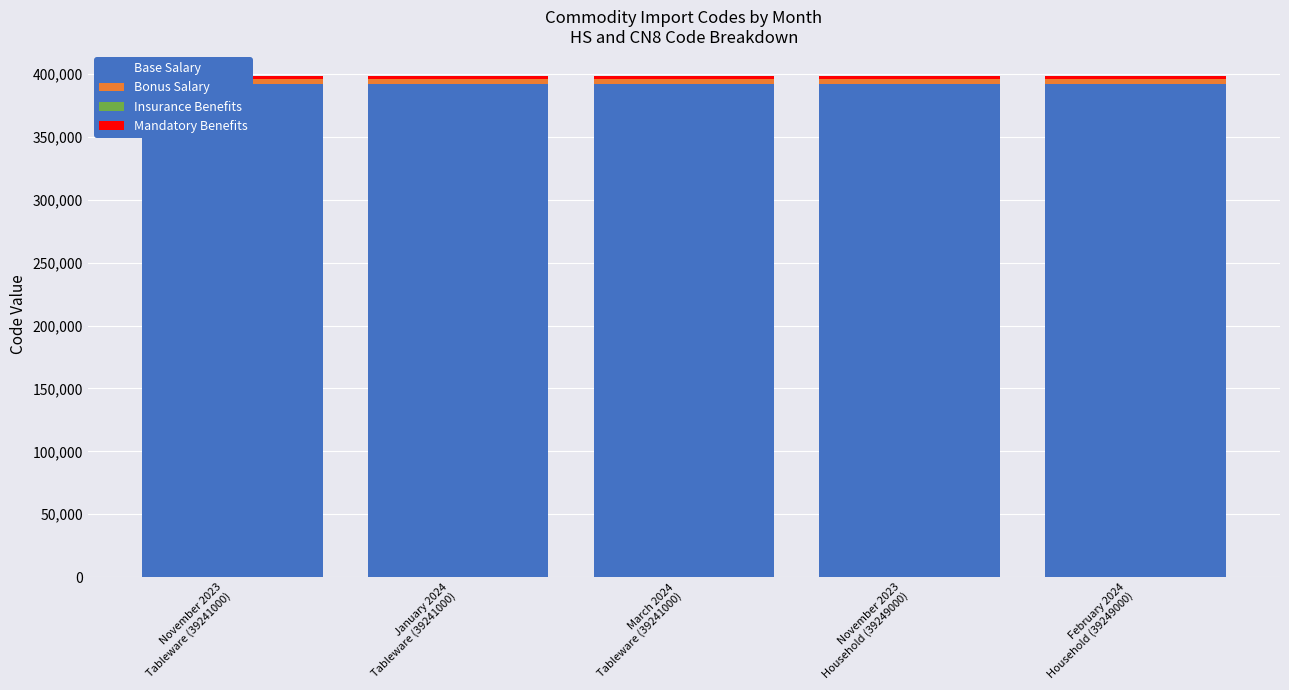

Reading right to left, transcribe all the data shown in this chart.

Base Salary: 392490	392490	392410	392410	392410
Bonus Salary: 3924	3924	3924	3924	3924
Insurance Benefits: 39	39	39	39	39
Mandatory Benefits: 2024	2023	2024	2024	2023